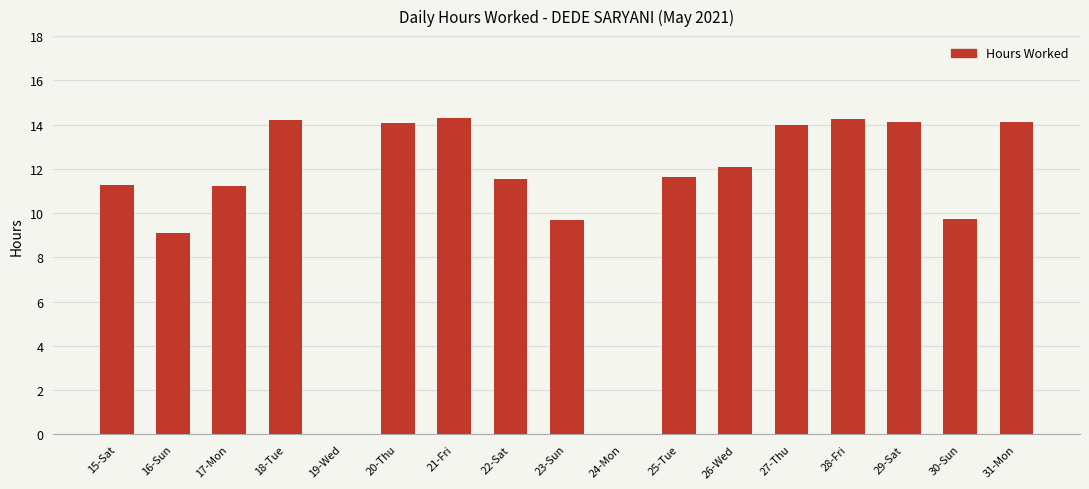

What is the sum of all values?

185.4